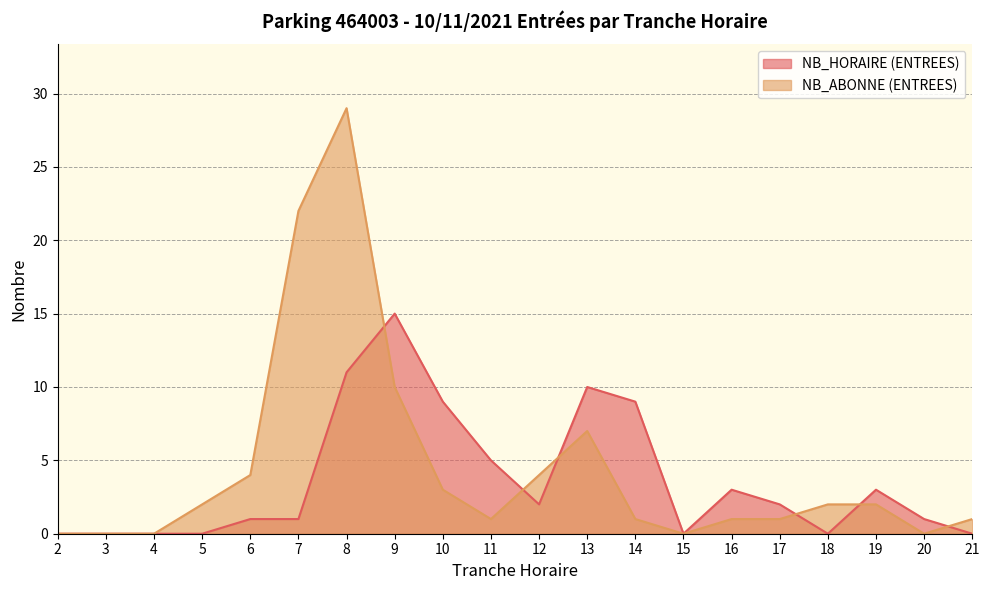

At which label is NB_ABONNE (ENTREES) closest to 14?

9